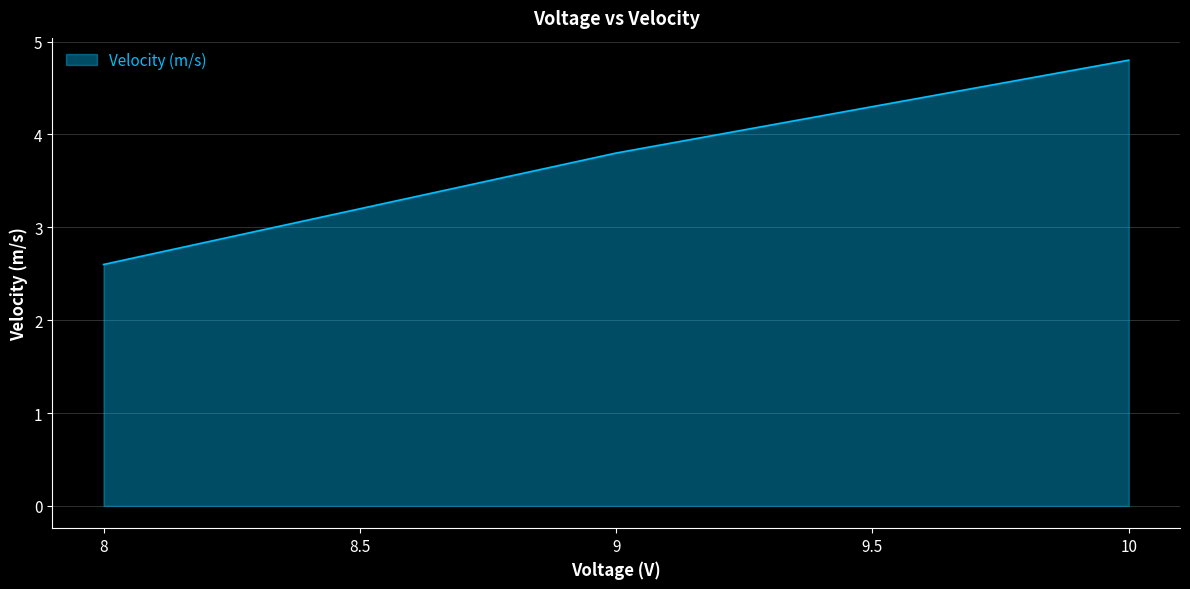

True or false: there are more than 0 points higher than both neighbors.

False